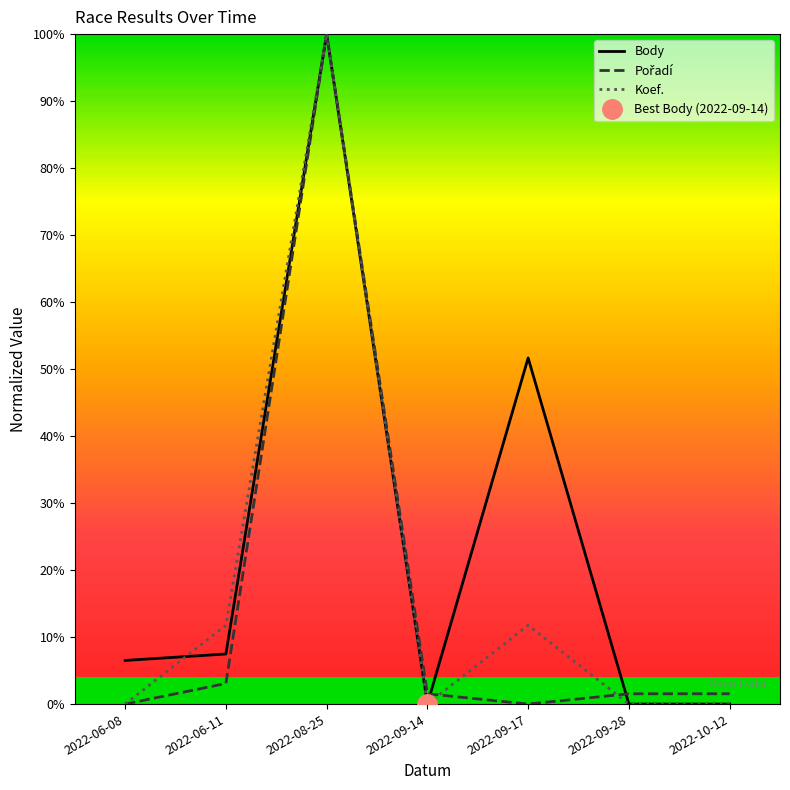

In Koef., how many points are lower than both neighbors (excluding endpoints)?

1